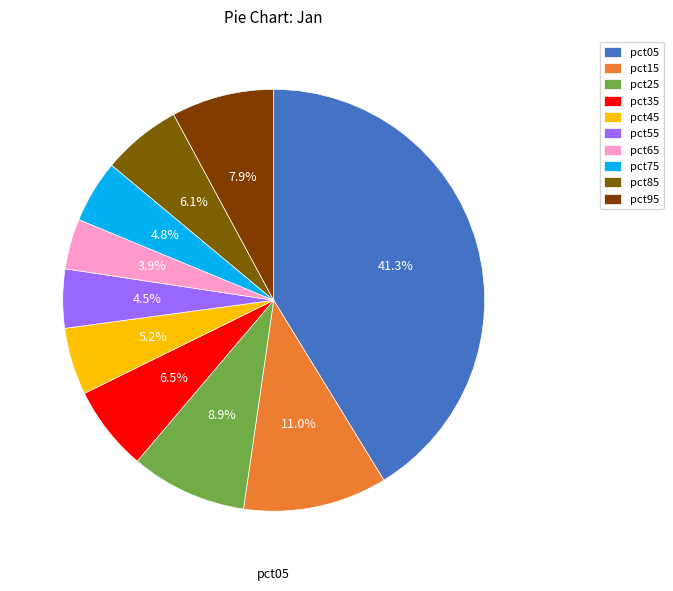

Does pct85 represent more than half of the total?

No